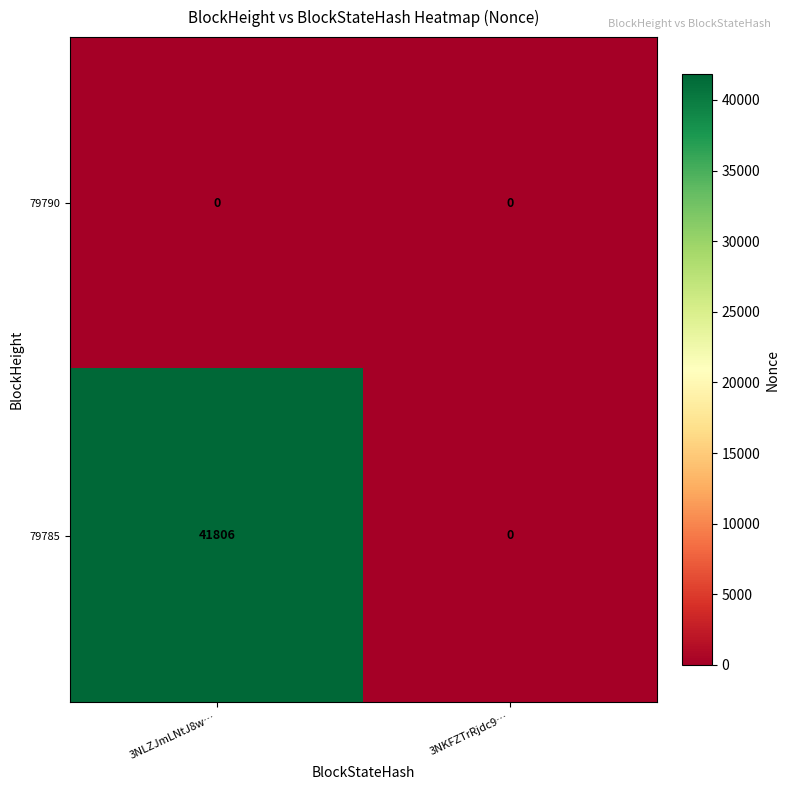

Reading left to right, what are all the values shown in this chart?

79790: 0	0
79785: 41806	0